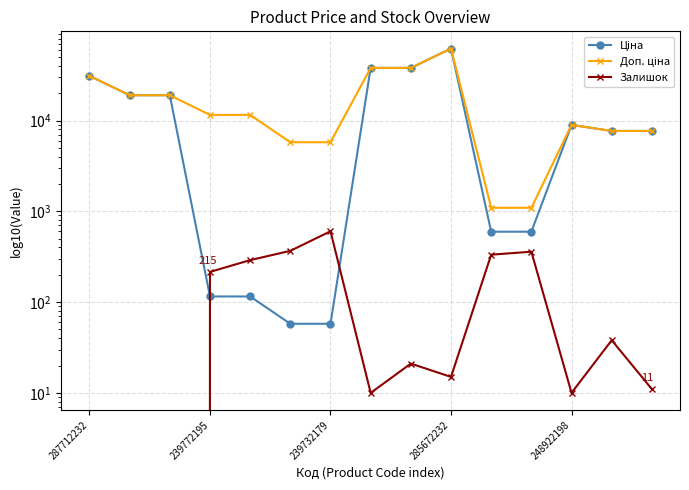

True or false: Ціна and Доп. ціна intersect in this chart.

False